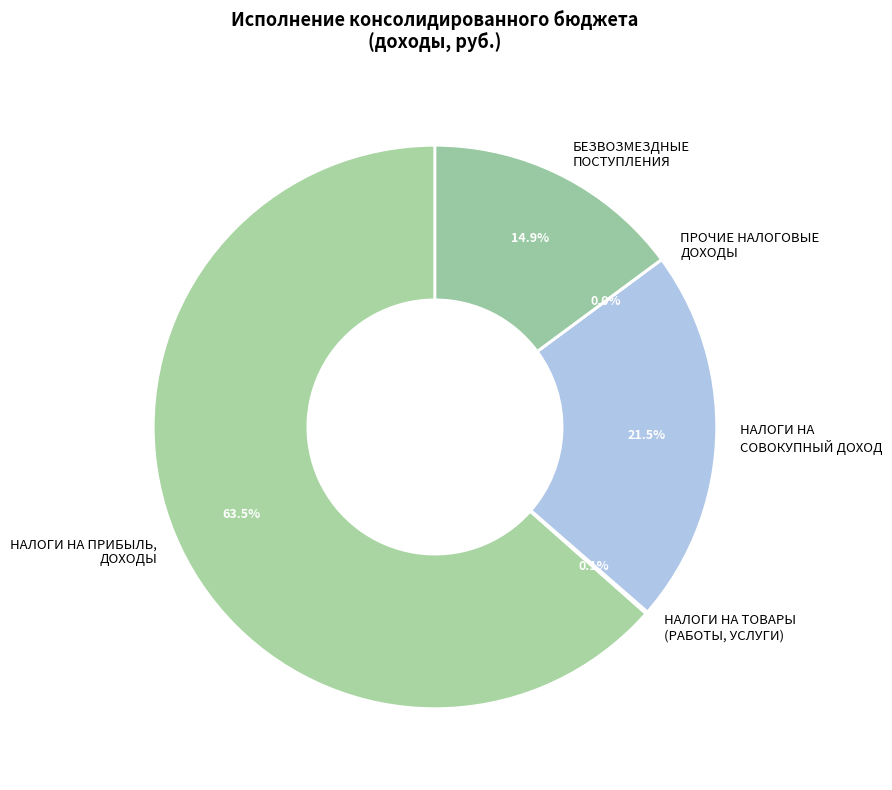

Approximately how many times larger is the value at НАЛОГИ НА СОВОКУПНЫЙ ДОХОД compared to БЕЗВОЗМЕЗДНЫЕ ПОСТУПЛЕНИЯ?

1.4